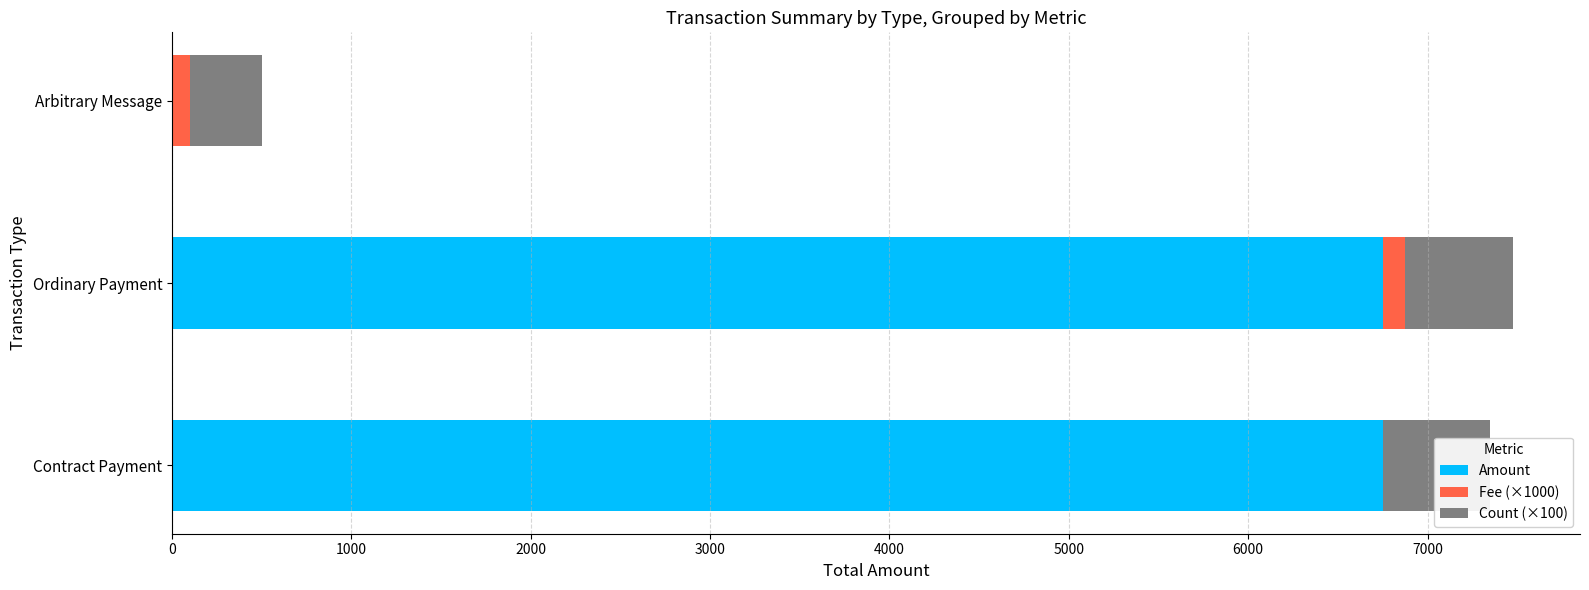

The value of Count (×100) at Ordinary Payment is 993.5. True or false?

False